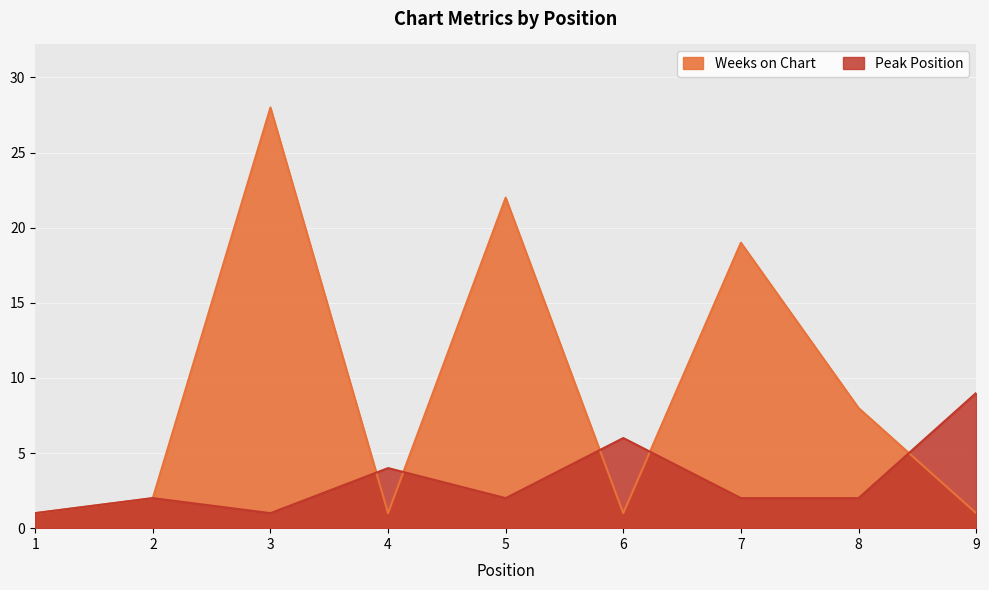

In Weeks on Chart, how many points are higher than both neighbors (excluding endpoints)?

3